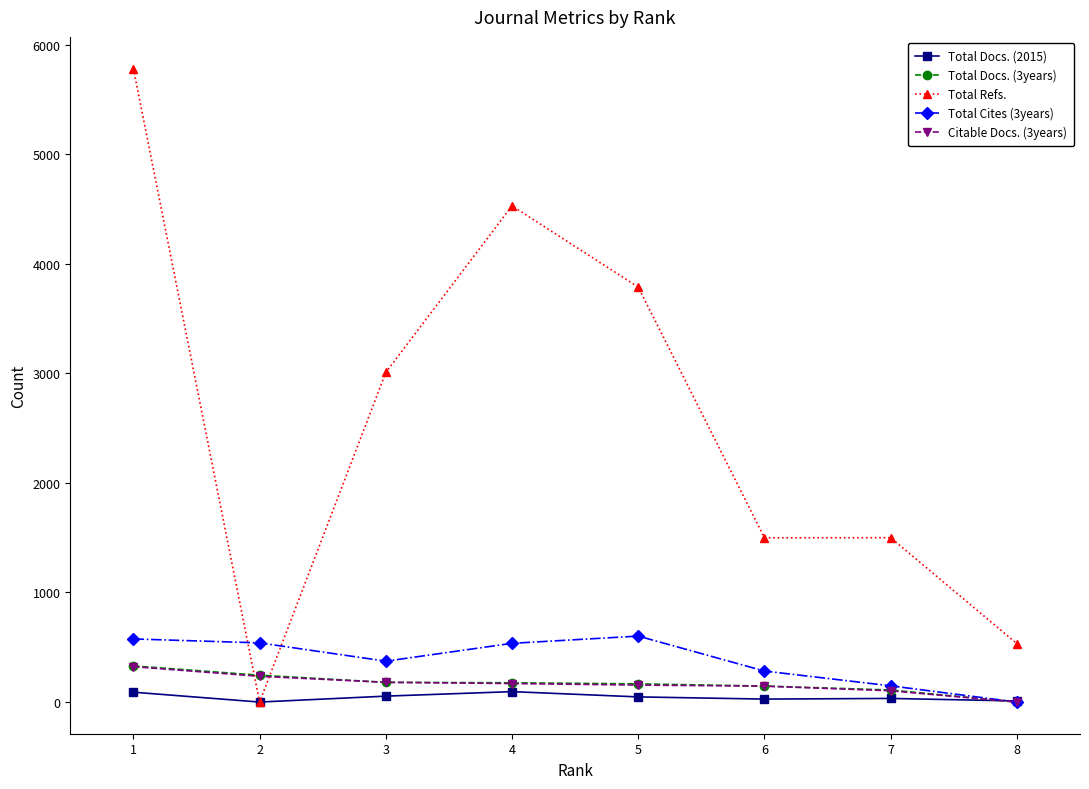

After their last crossing, which series has the higher values: Total Cites (3years) or Total Refs.?

Total Refs.